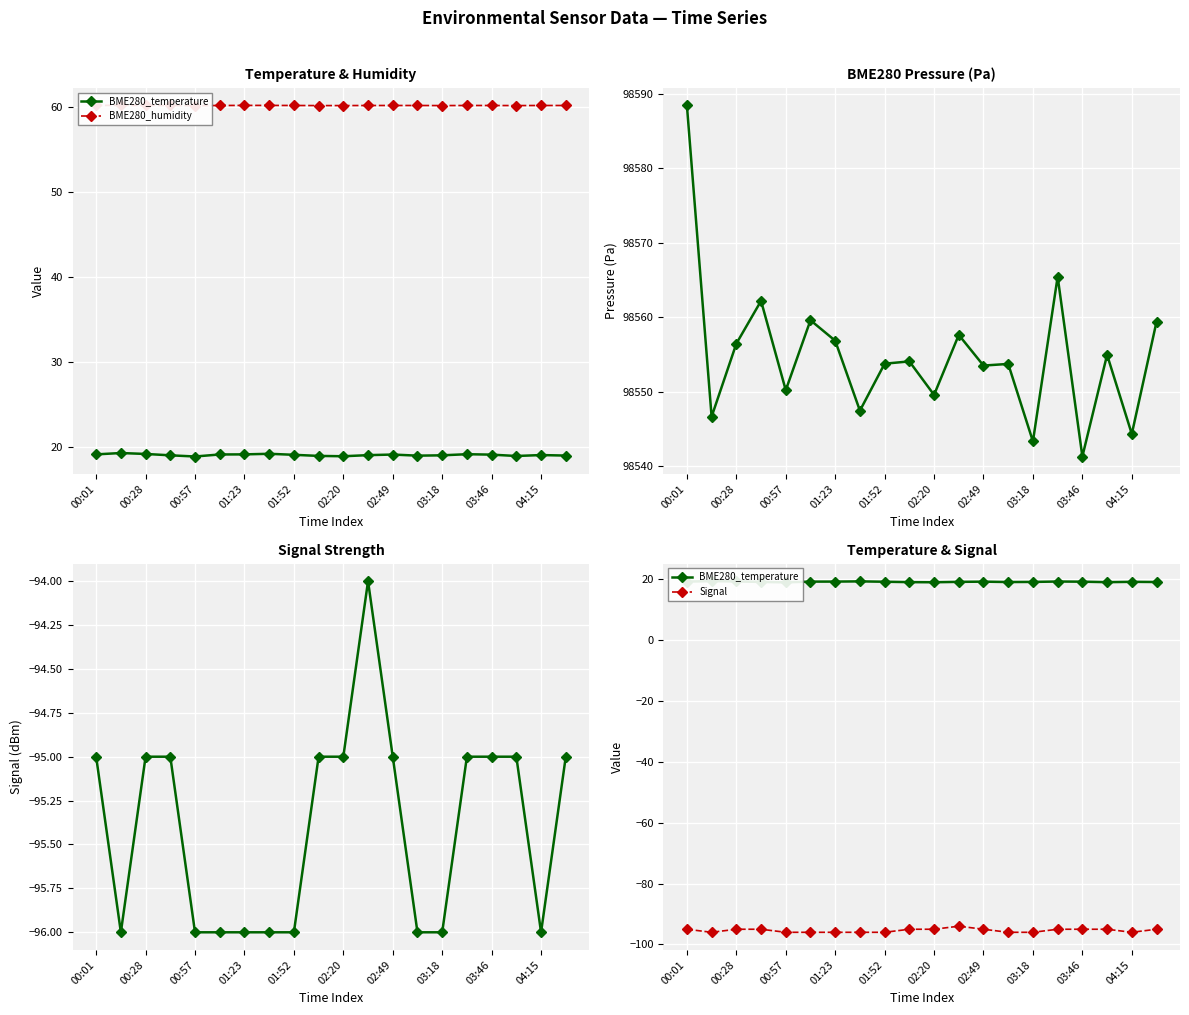

True or false: BME280_humidity has a value of 60.2 at 00:28.

True